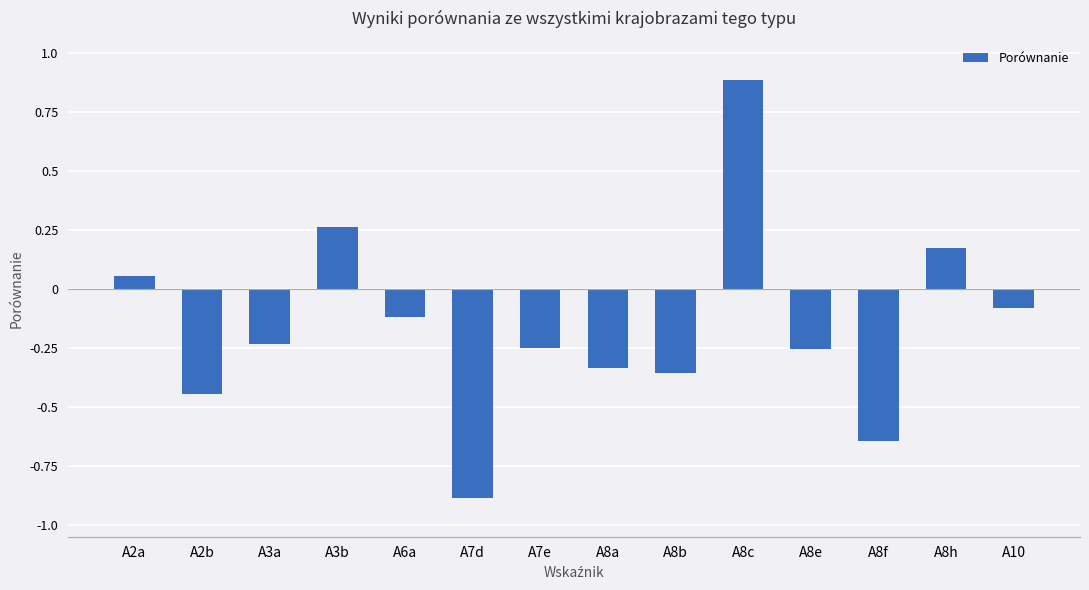

The chart shows a value of -0.1 at A6a. True or false?

True